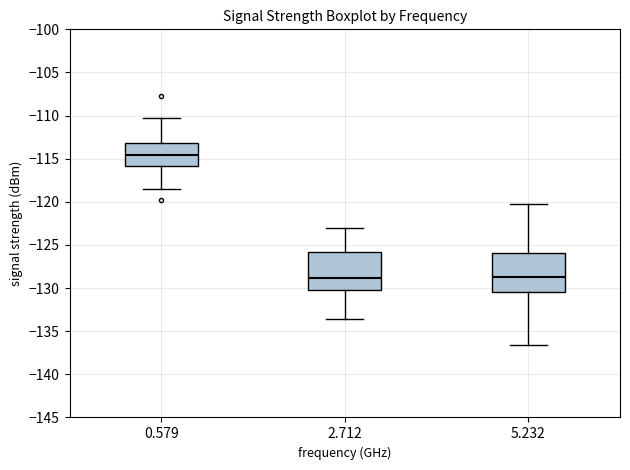

Reading left to right, read every box against the y-axis: the position of its median line, the range the box covers, and the ends of its whiskers. The values are not printed on the chart, so give them approximately, as read against the axis.

0.579: median -114.5, box -116.0 to -113.0, whiskers -118.5 to -110.5
2.712: median -129.0, box -130.0 to -126.0, whiskers -133.5 to -123.0
5.232: median -128.5, box -130.5 to -126.0, whiskers -136.5 to -120.0